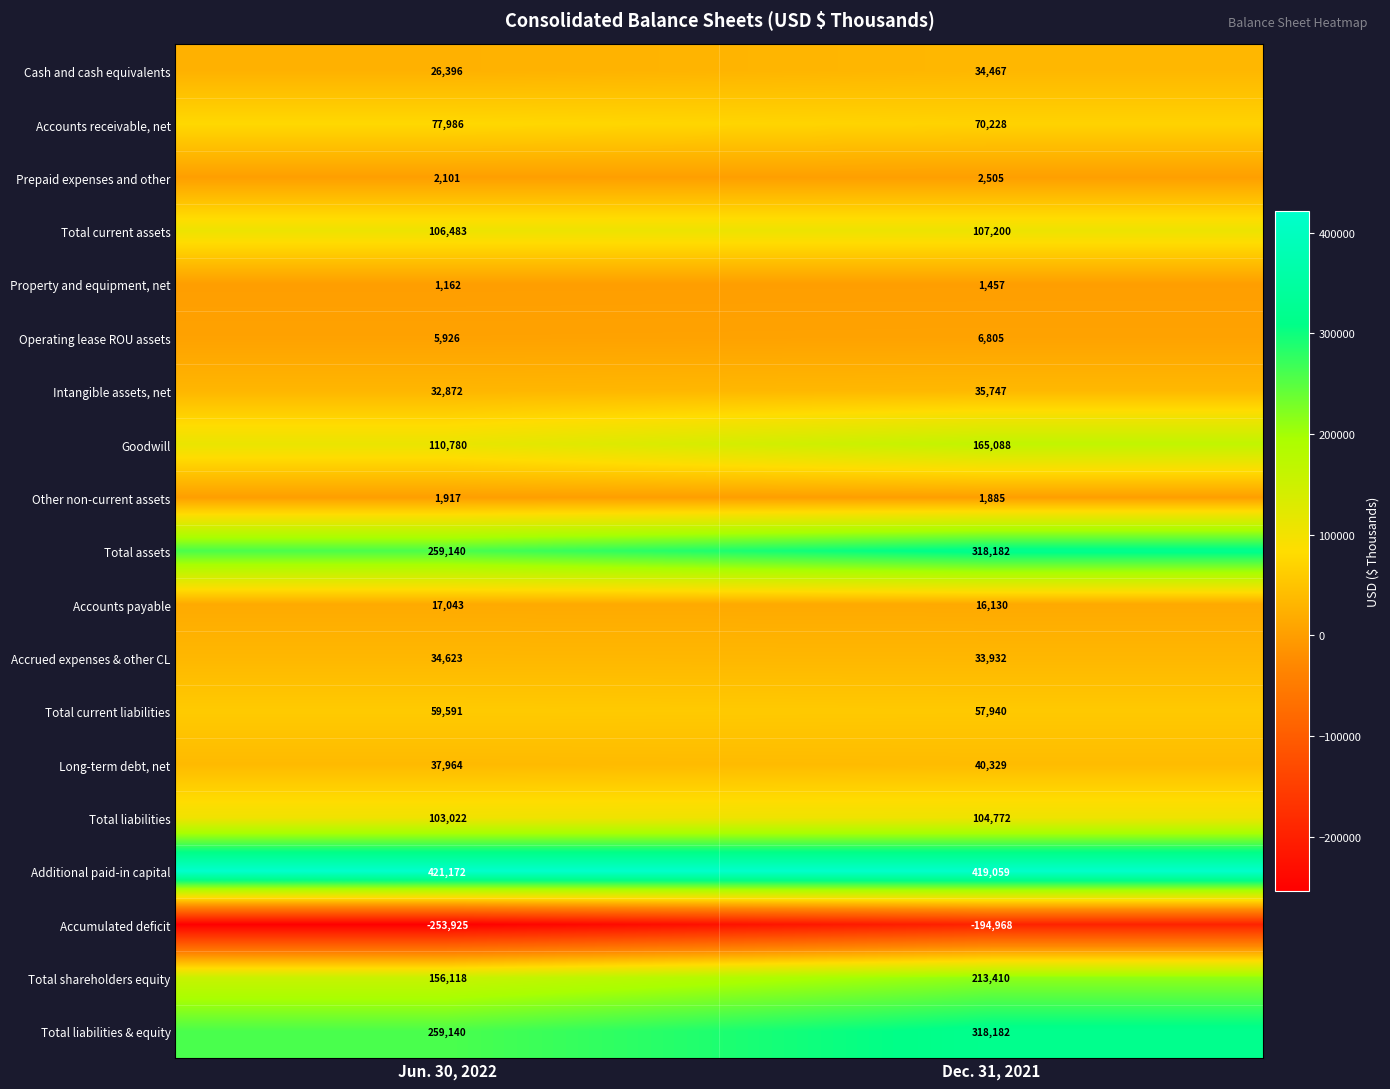

At how many categories does at least one series exceed 399293?

2